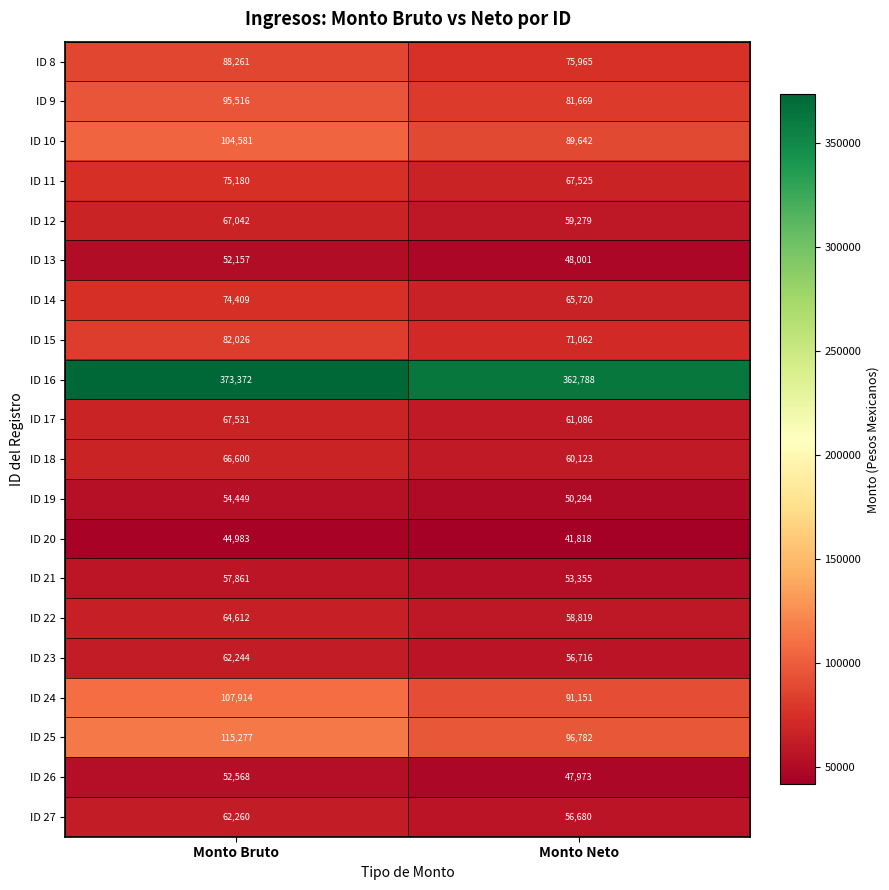

Count the number of data series in this chart.

20